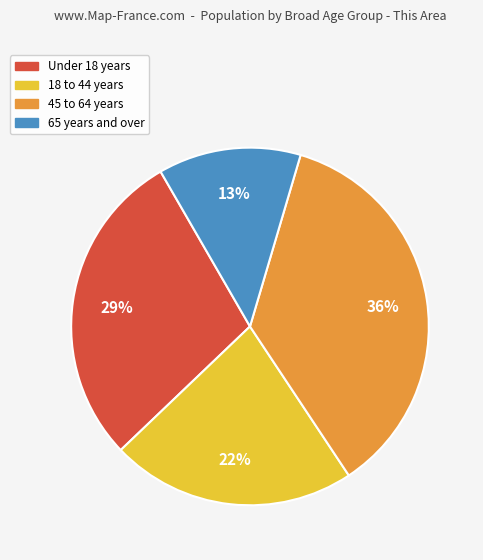

Is there a majority slice in this chart?

No